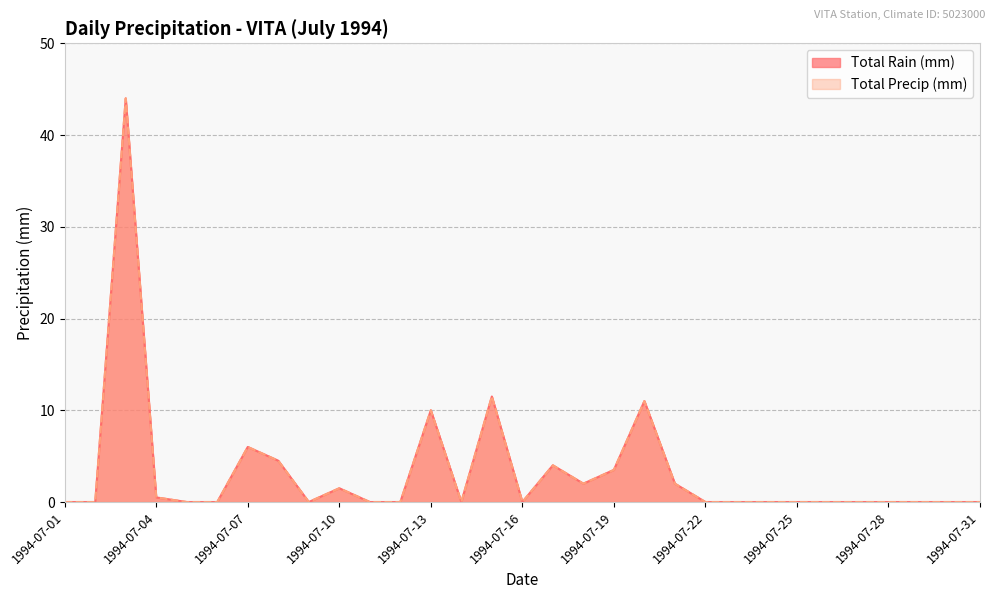

How many data points in Total Rain (mm) are above 0?

12